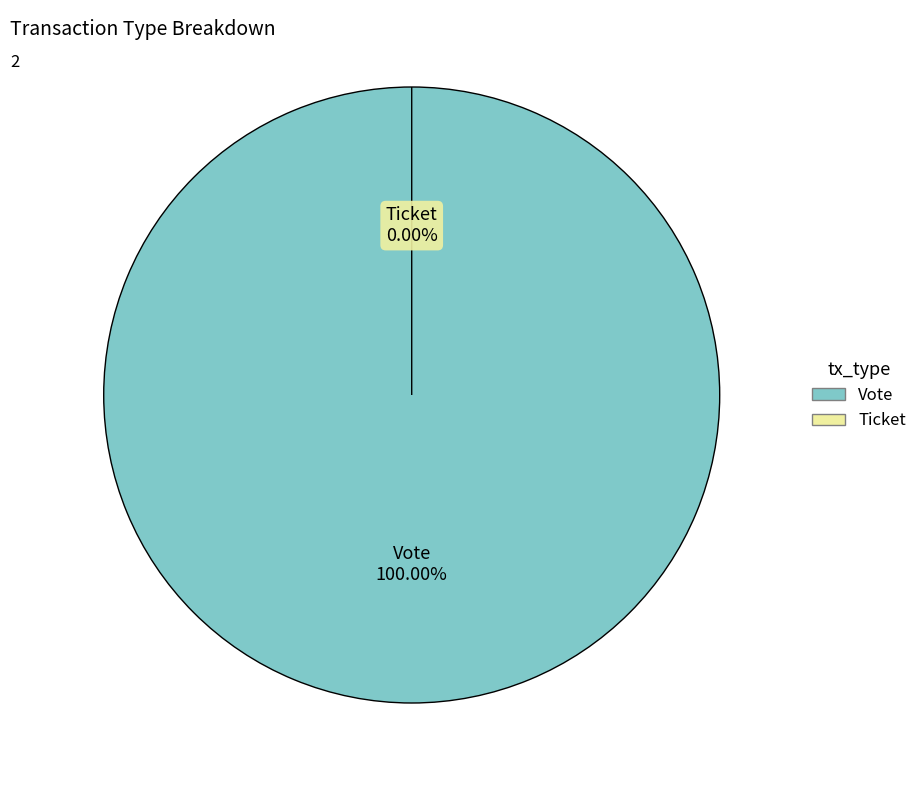

Which slice is the largest?

Vote